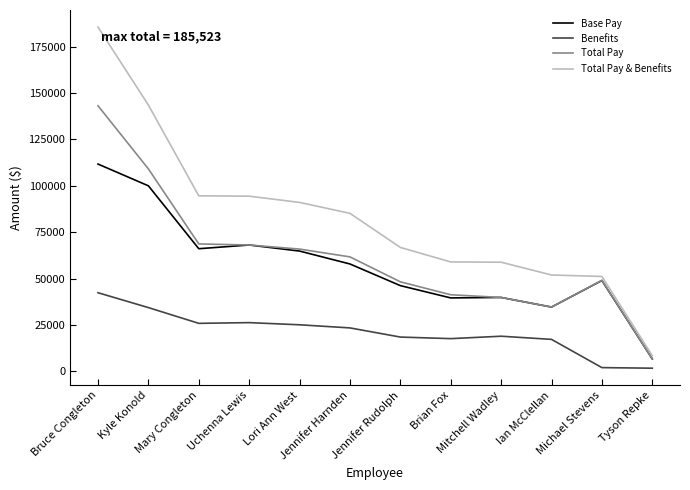

Does the chart display data point markers on the line(s)?

No